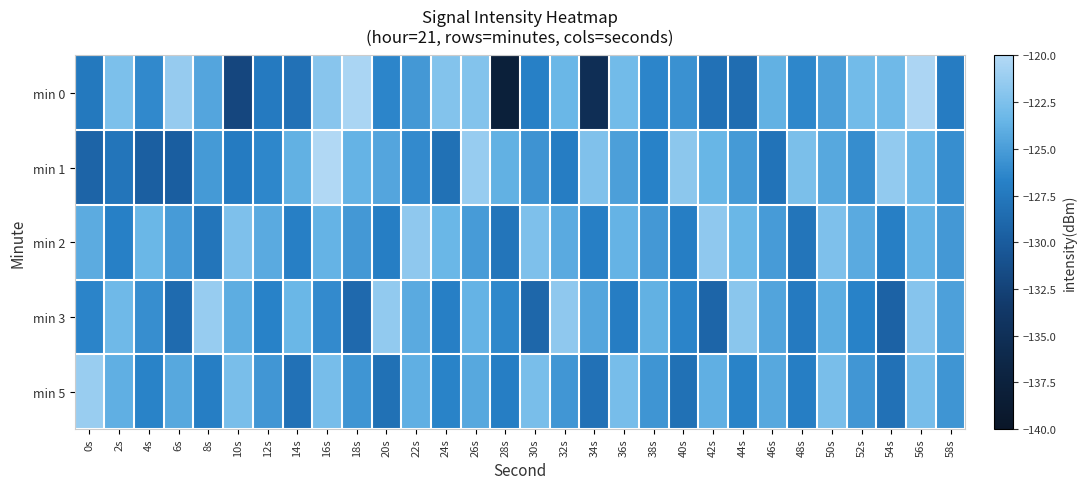

Which series has the widest spread of values?

min 0